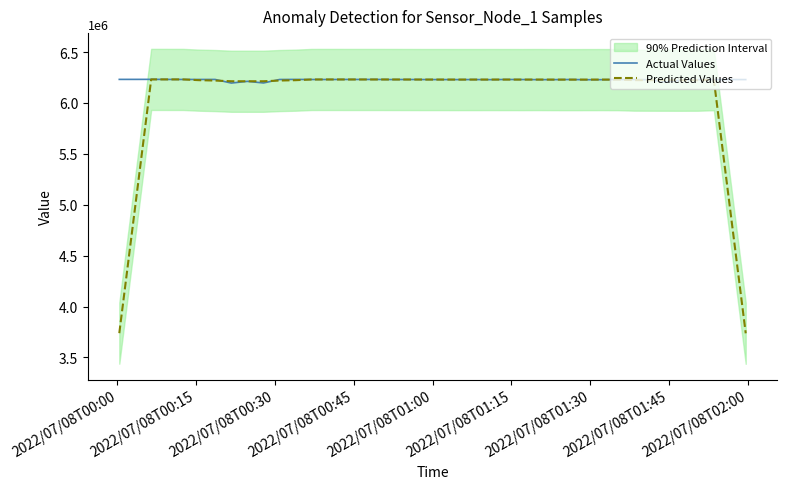

What is the maximum value for Predicted Values?

6231158.2